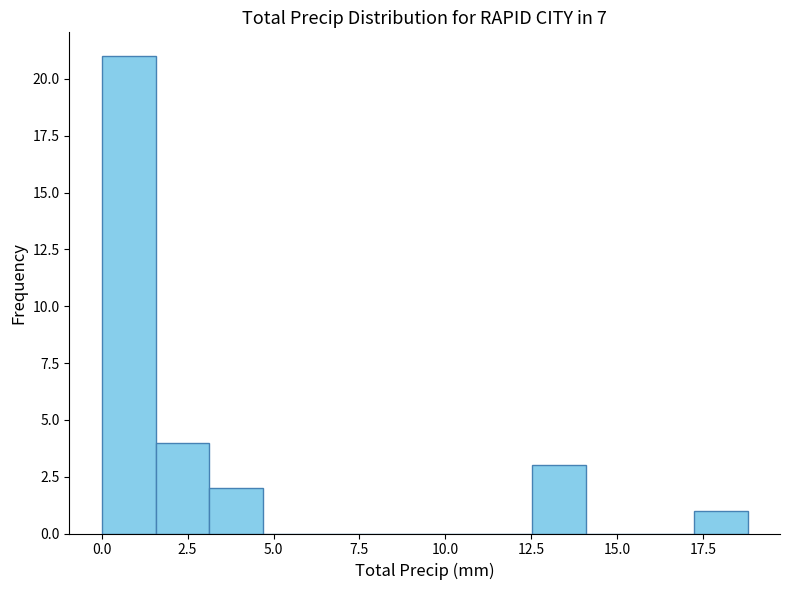

Read against the x-axis, roughly where is the centre of the tallest bar?

1.0